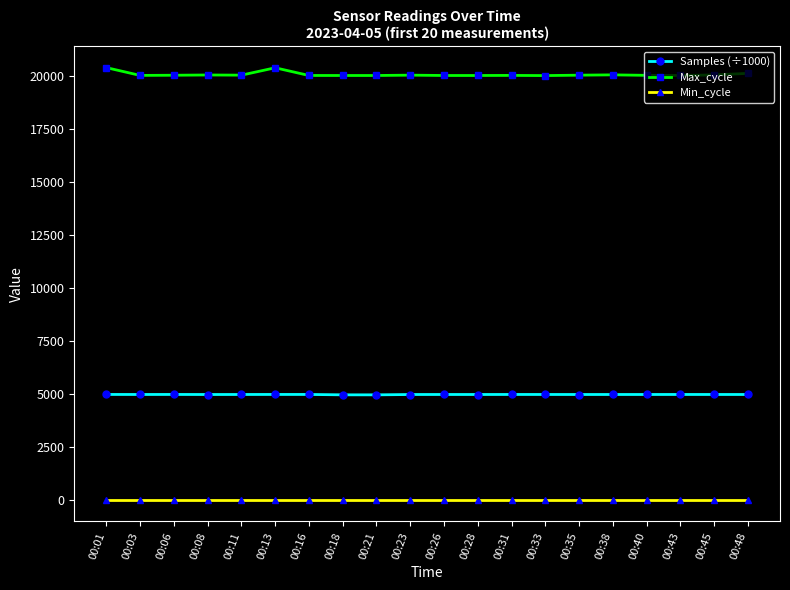

The value of Max_cycle at 00:01 is 4610.5. True or false?

False